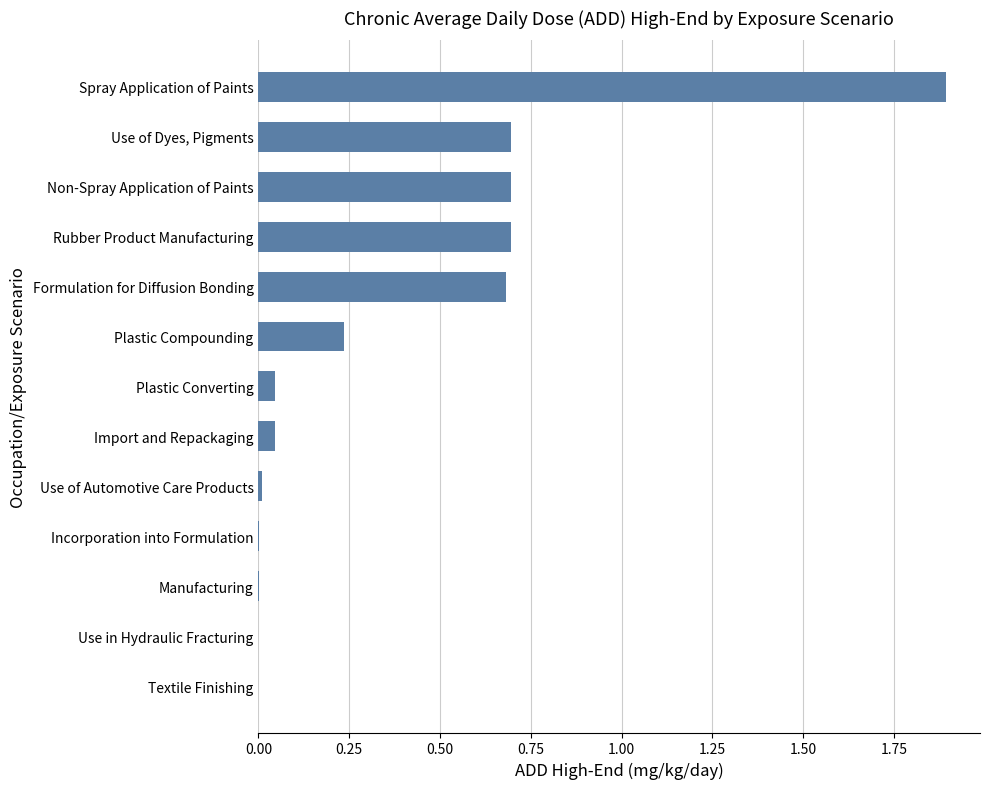

True or false: the data shows 0.0 at Manufacturing.

True